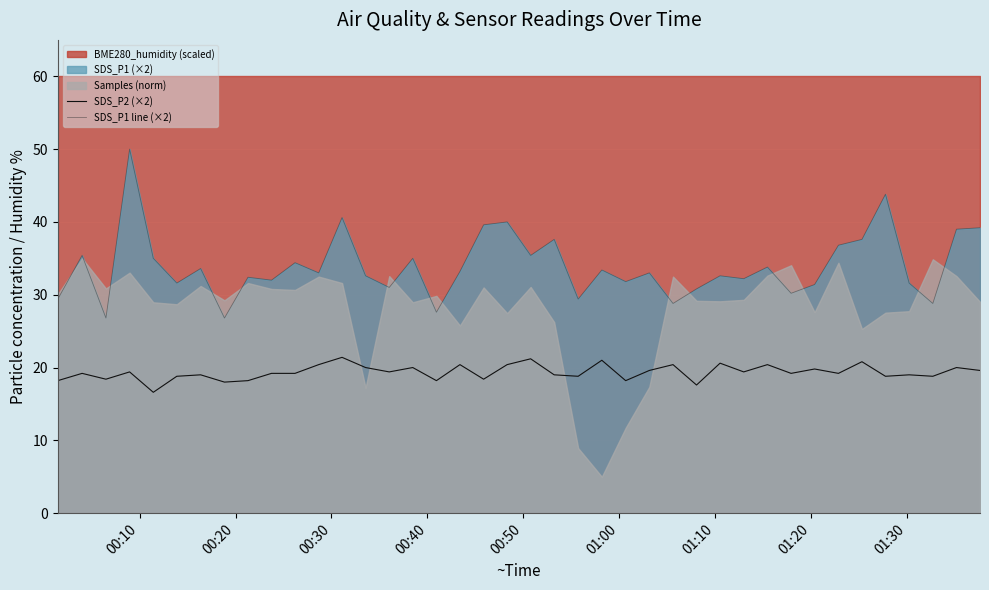

True or false: SDS_P1 line (×2) and SDS_P2 (×2) cross at least once.

False